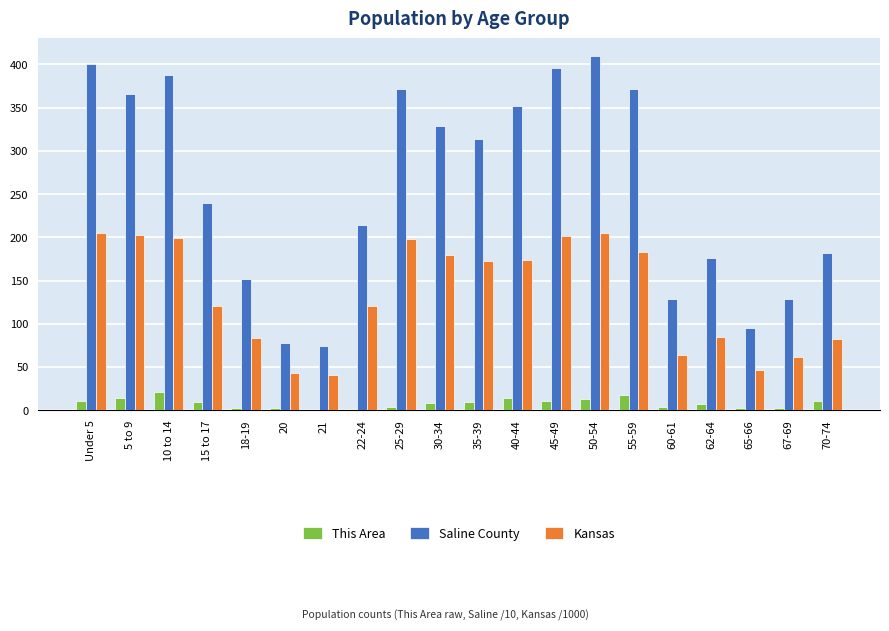

Which series has the largest range (max minus min)?

Saline County